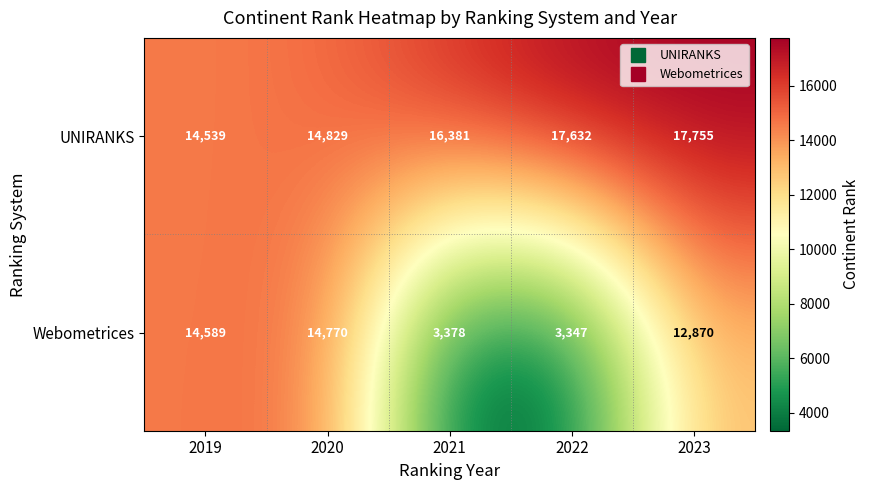

Rank the series by their average value, from highest to lowest.

UNIRANKS, Webometrices